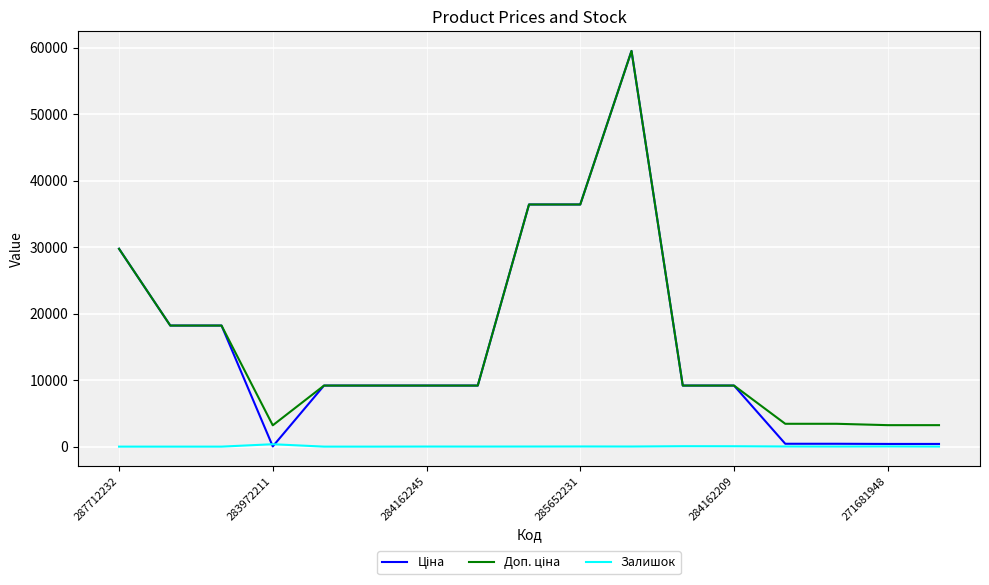

How many lines are shown in the chart?

3